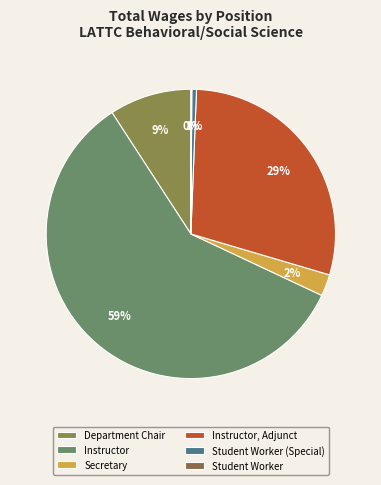

The Secretary slice represents 1% of the pie. True or false?

False